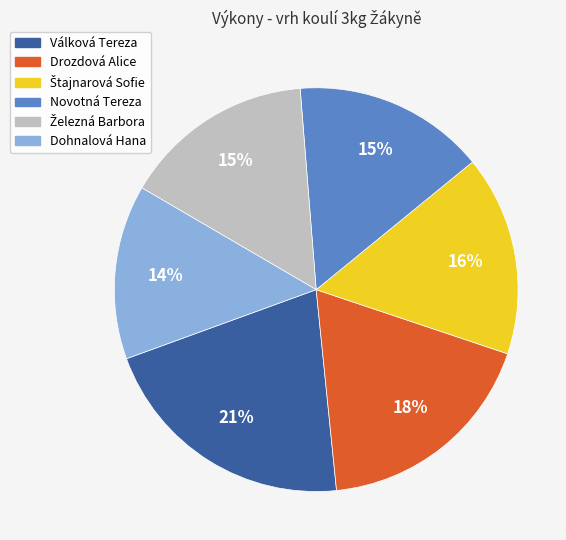

To the nearest percent, what portion does Drozdová Alice represent?

18%